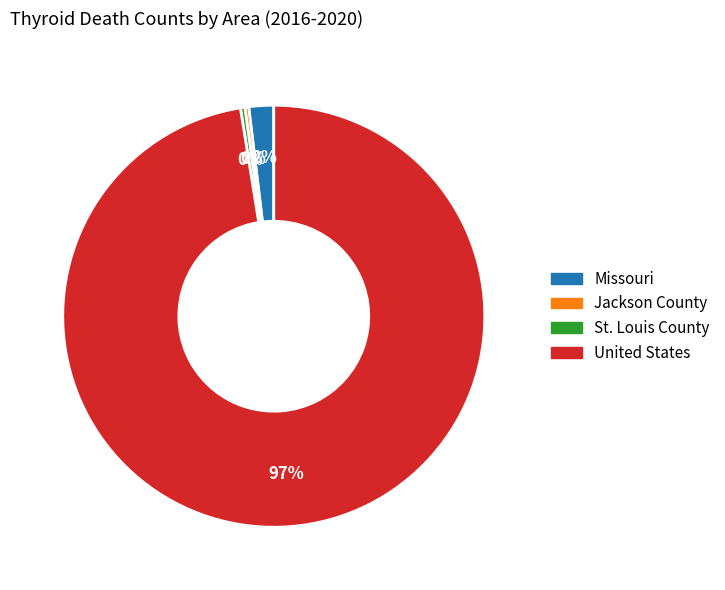

Do St. Louis County and Jackson County together represent more than half of the pie?

No